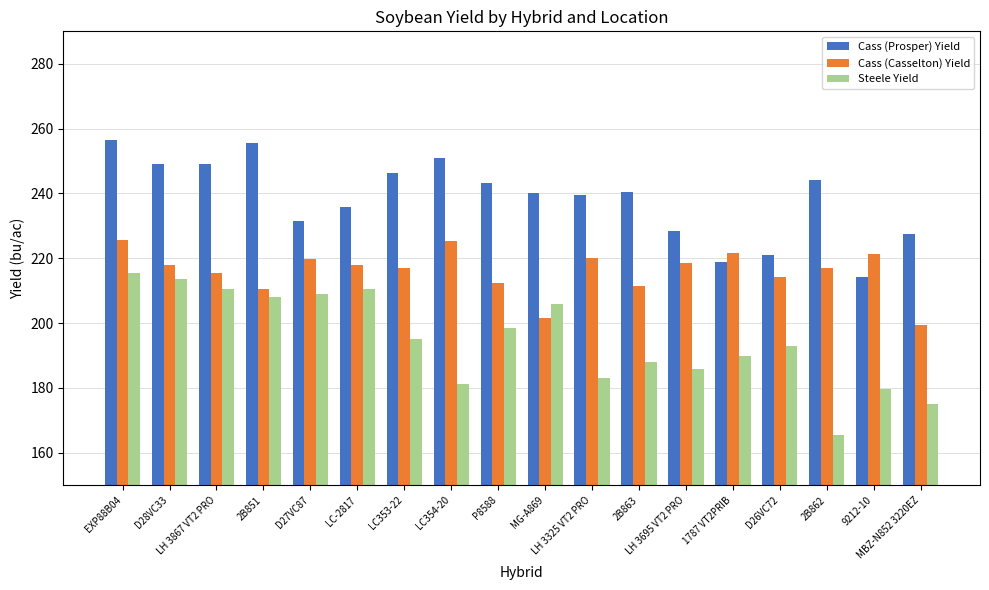

What are all the series names shown in the legend?

Cass (Prosper) Yield, Cass (Casselton) Yield, Steele Yield